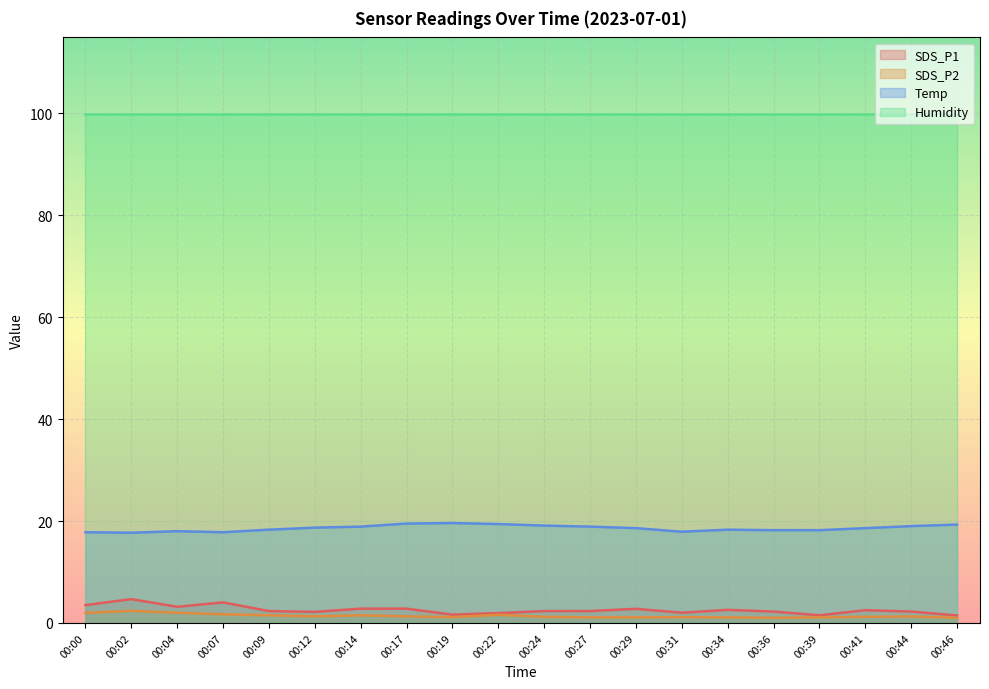

Is the value of Humidity at 00:00 greater than the value of Temp at 00:22?

Yes